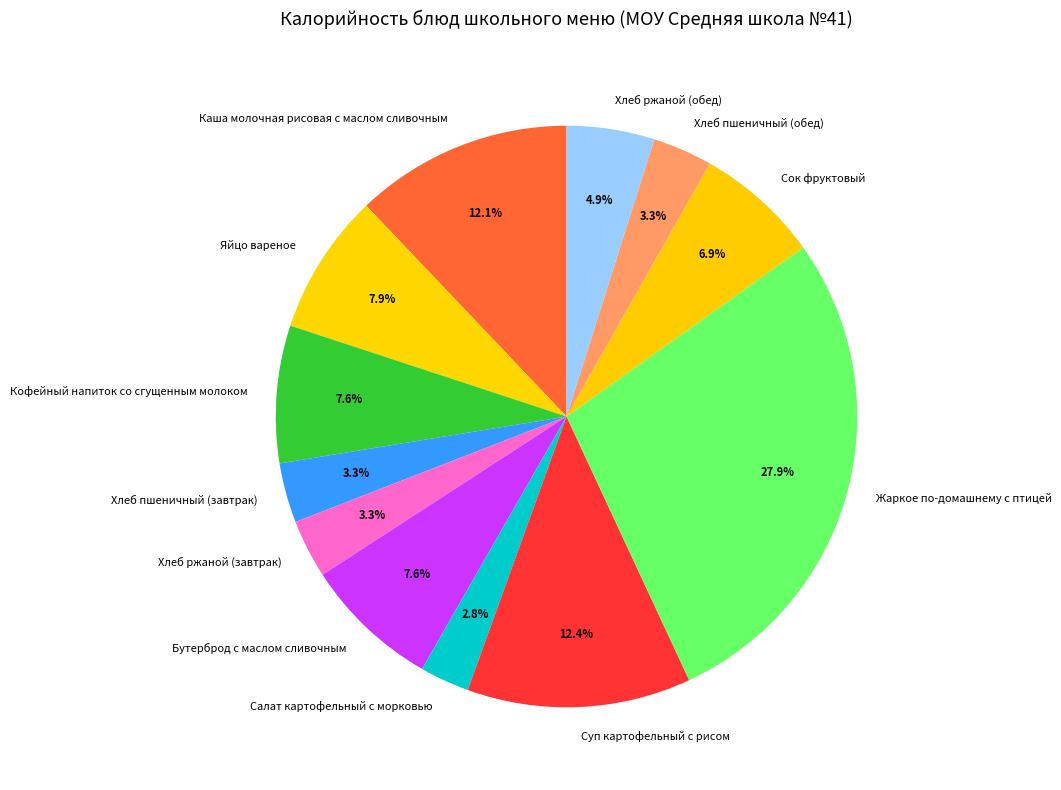

Approximately how many times larger is the value at Каша молочная рисовая с маслом сливочным compared to Суп картофельный с рисом?

1.0